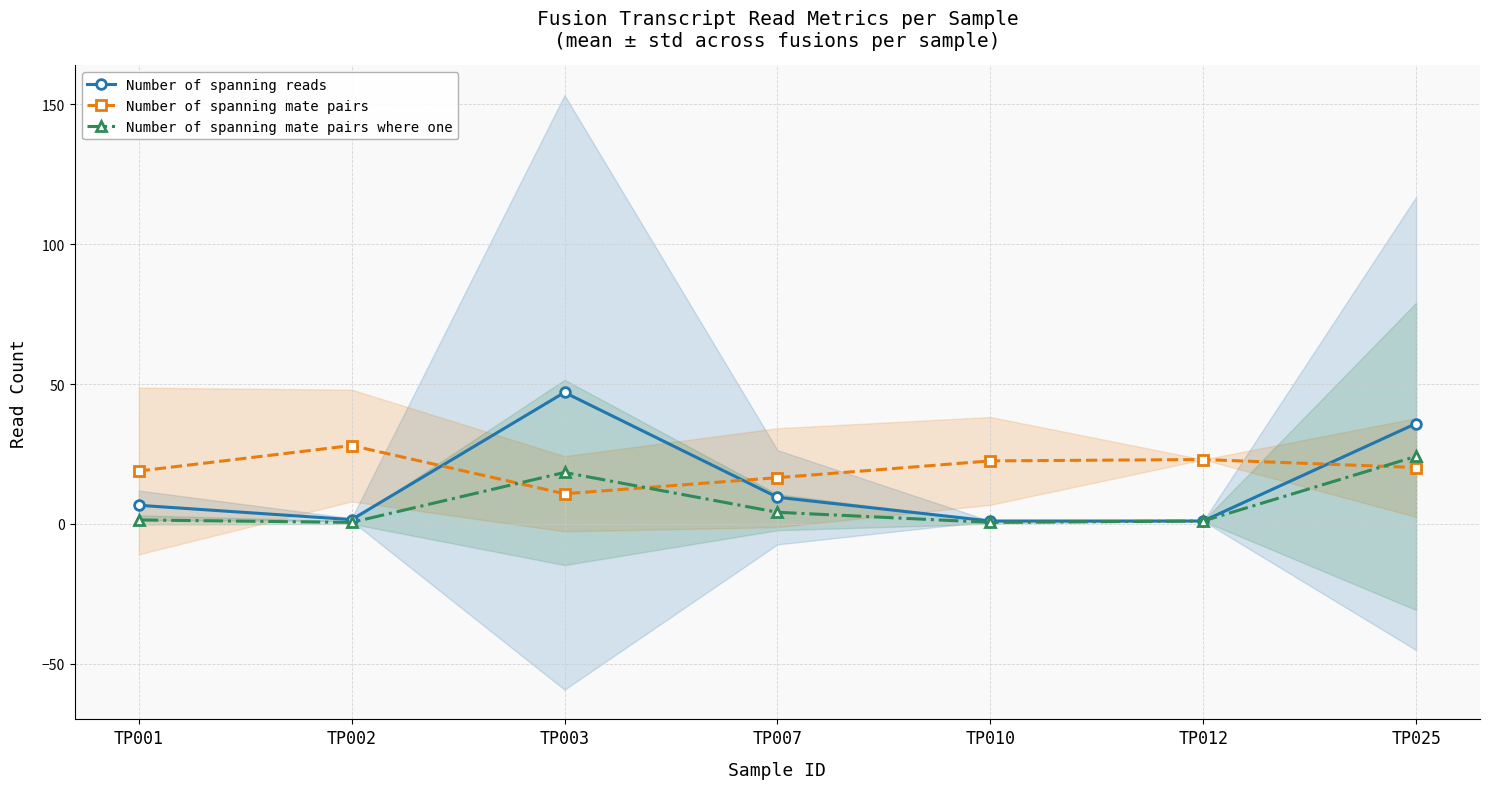

What is the difference between the second highest and second lowest values in the Number of spanning mate pairs where one series?

17.9